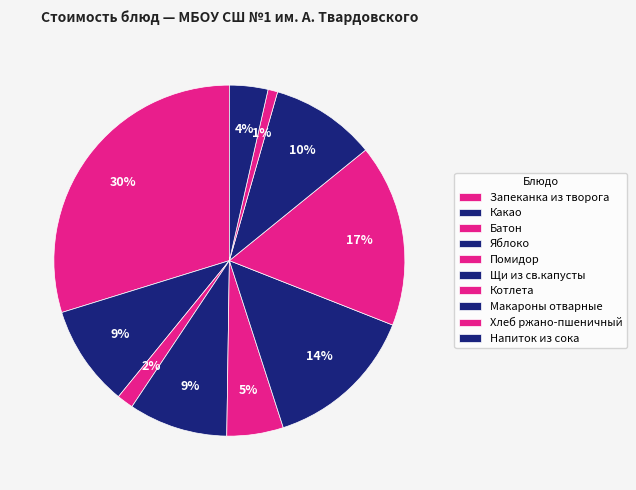

How many slices are in this pie chart?

10